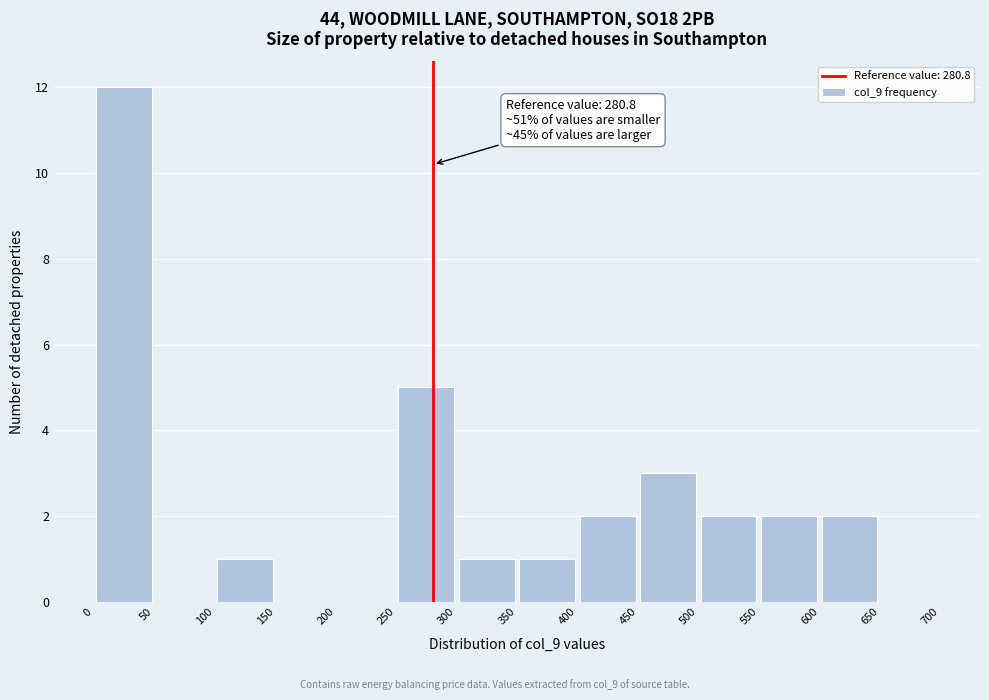

Over which range of the x-axis is the bar tallest?

0 to 50